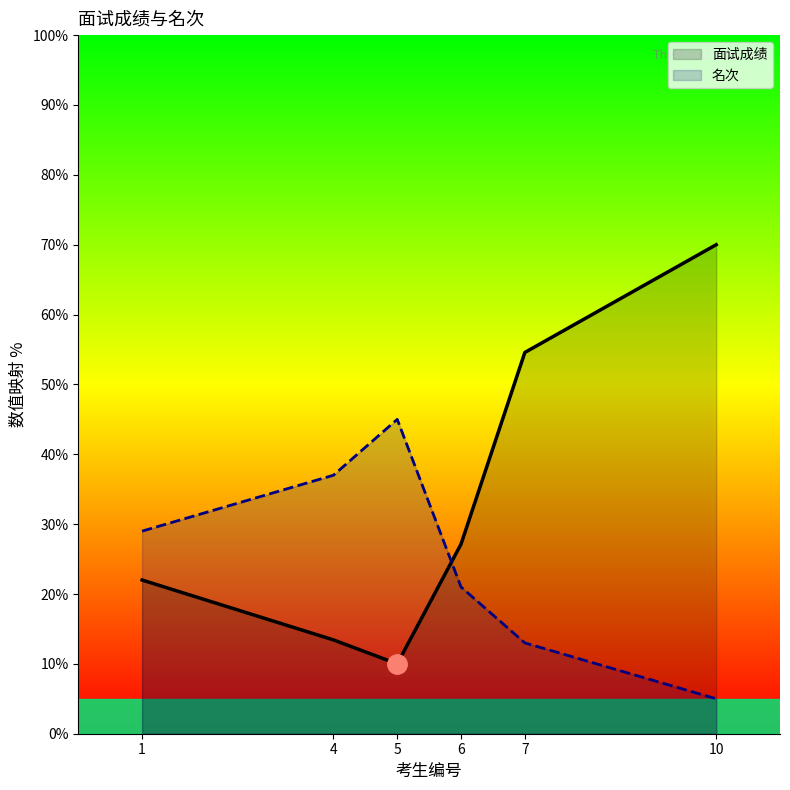

What are all the series names shown in the legend?

面试成绩, 名次